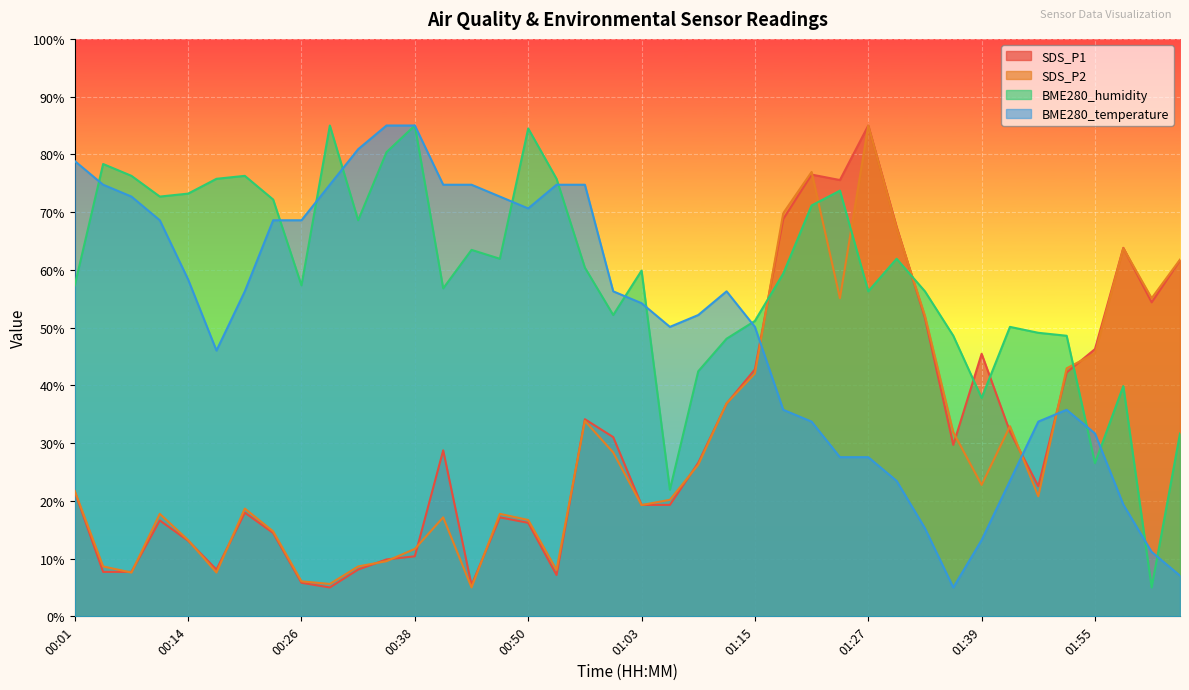

At which label does SDS_P2 reach its minimum?

00:44